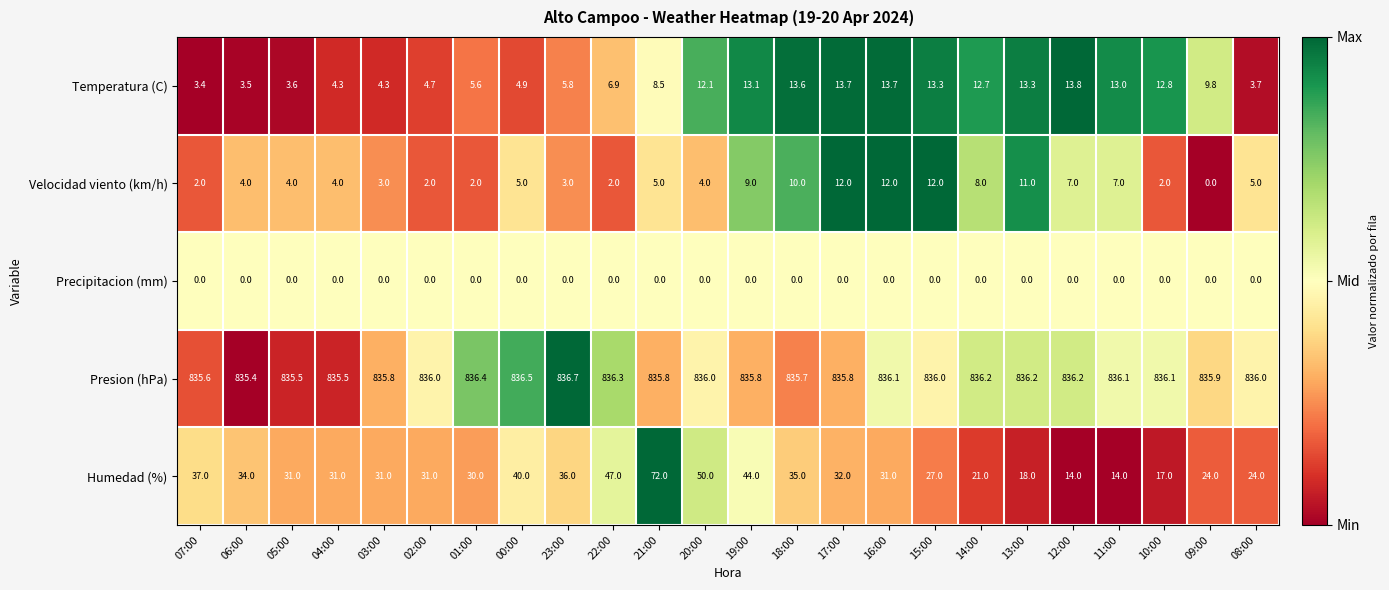

The value of Temperatura (C) at 03:00 is 4.3. True or false?

True